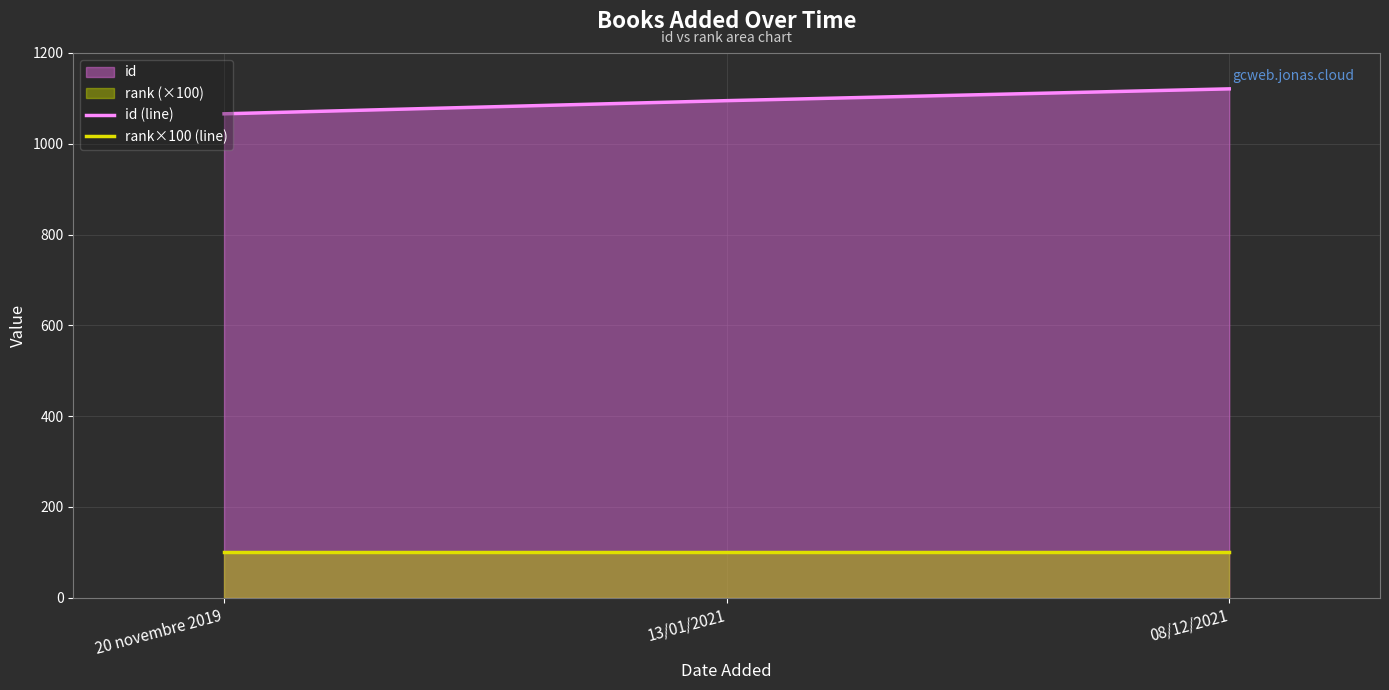

Rank the series by their maximum value, from highest to lowest.

id (line), rank×100 (line)